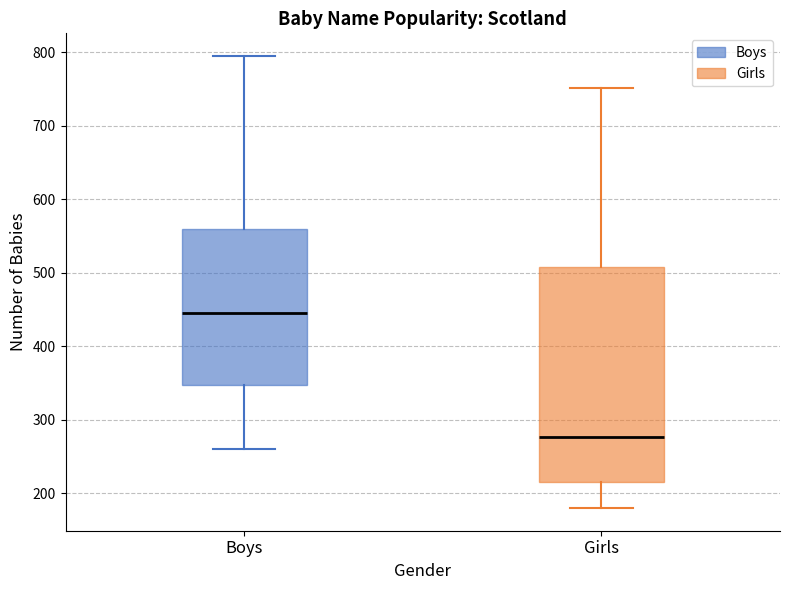

Which box's median line is the lowest?

Girls